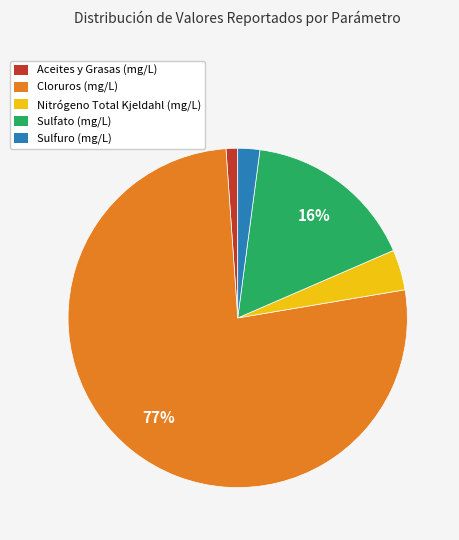

To the nearest percent, what is the difference between the Nitrógeno Total Kjeldahl (mg/L) and Aceites y Grasas (mg/L) slice percentages?

3%